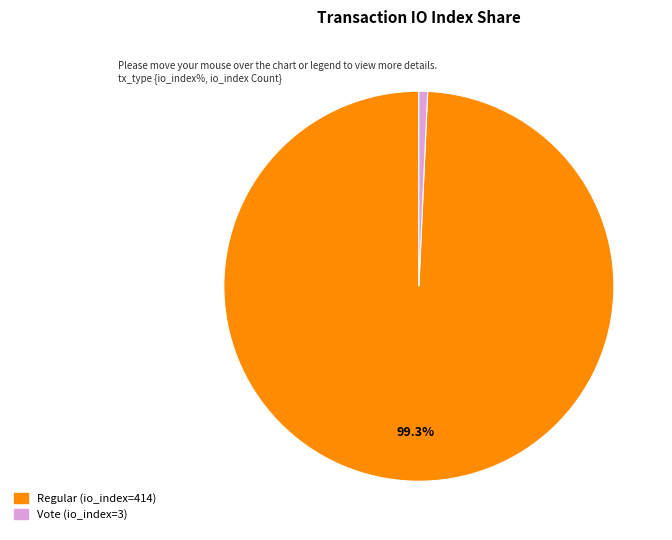

To the nearest percent, what is the difference between the Regular (io_index=414) and Vote (io_index=3) slice percentages?

99%